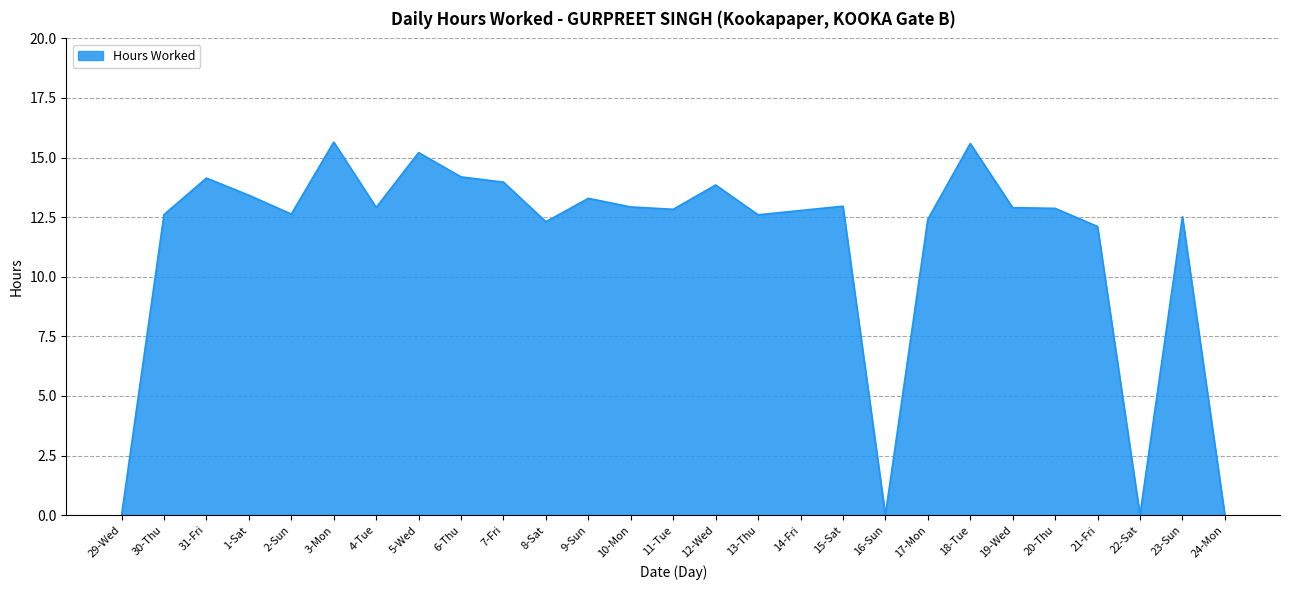

What is the change in value from 31-Fri to 12-Wed?

-0.3